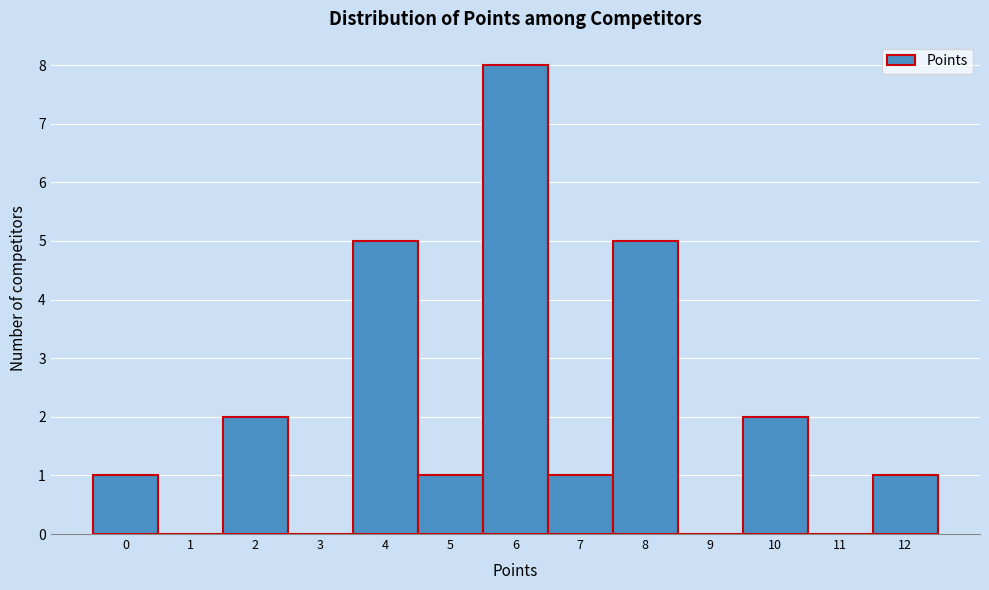

What is the height of the bar covering 7.5 to 8.5 on the x-axis? The values are not printed on the chart, so give them approximately, as read against the axis.

5